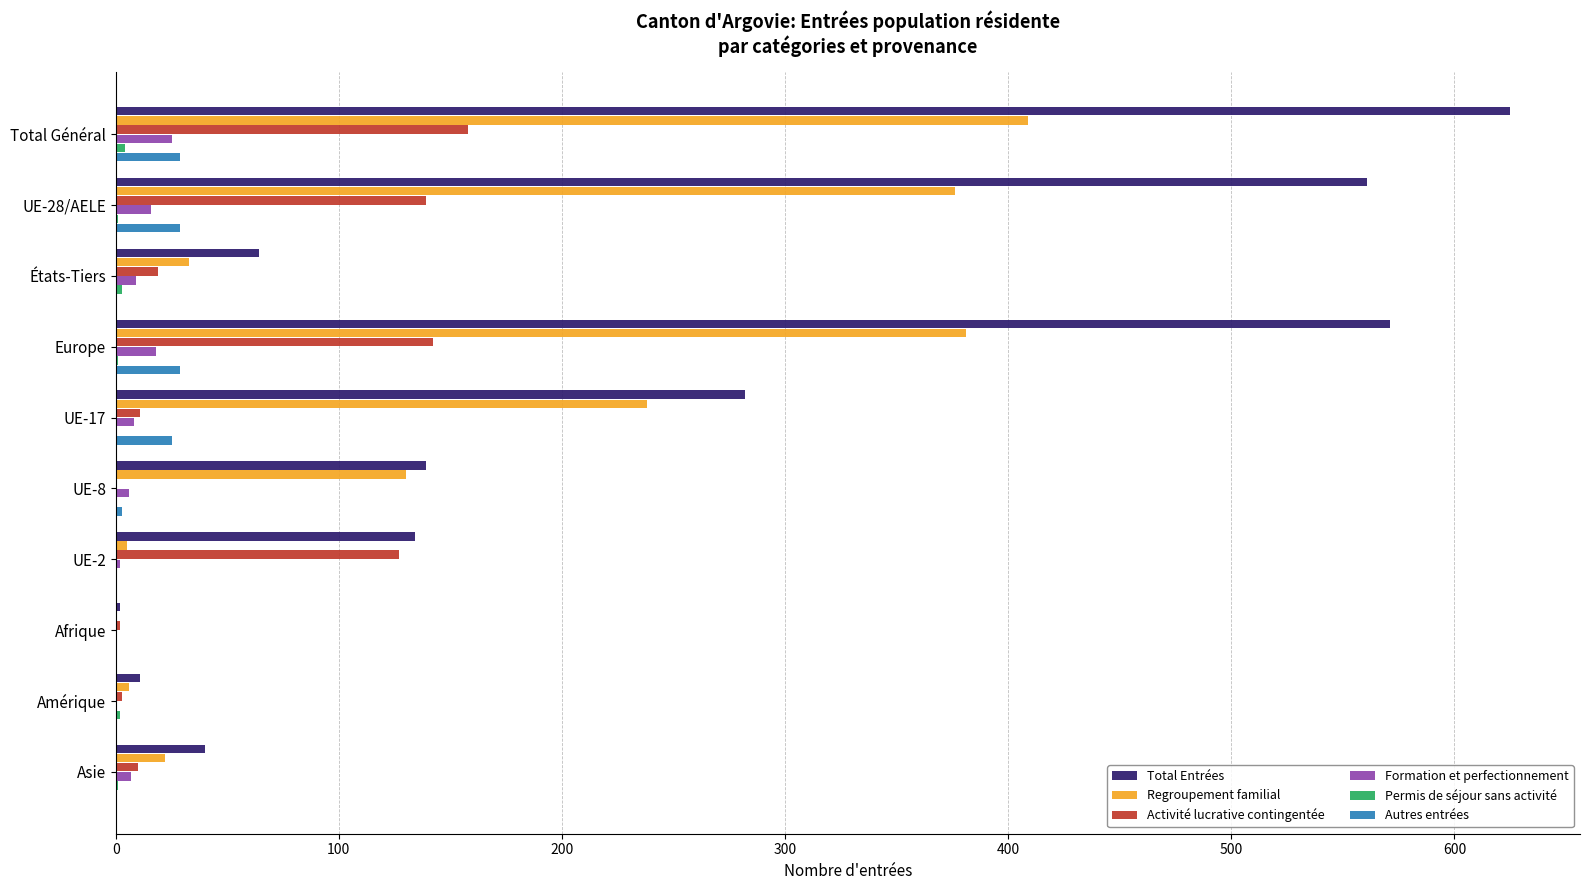

Between Total Général and Asie, which series saw the biggest shift?

Total Entrées